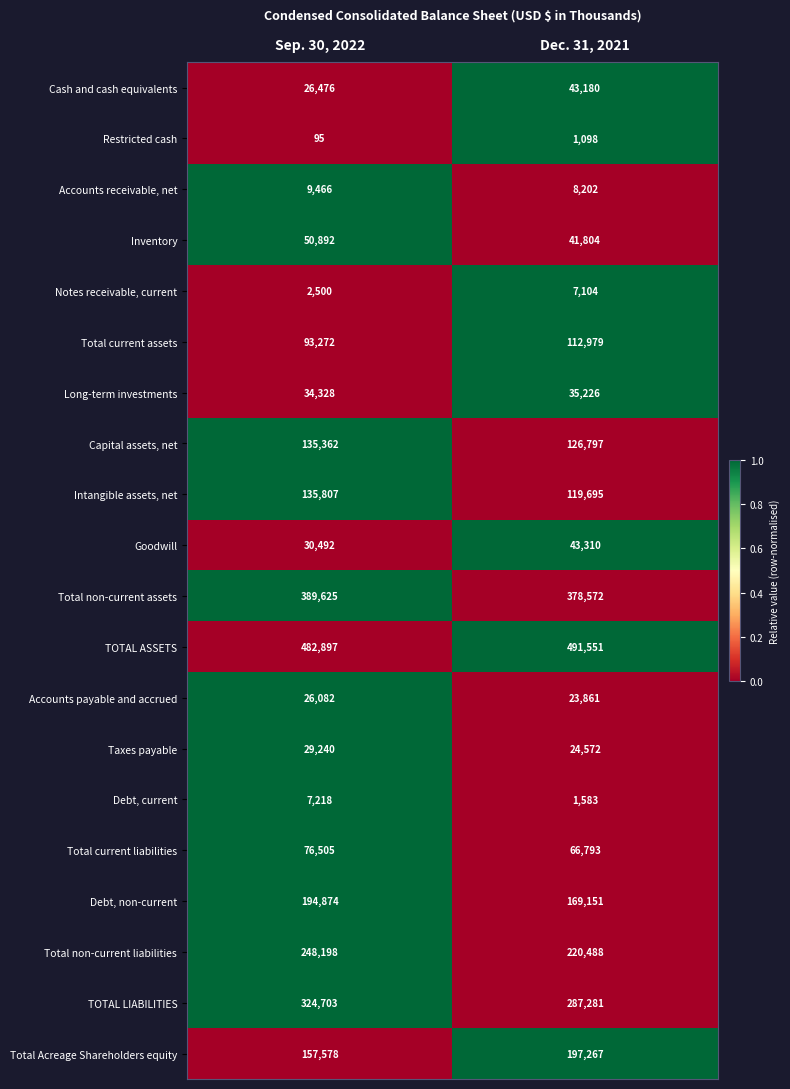

How many categories are shown in the chart?

2